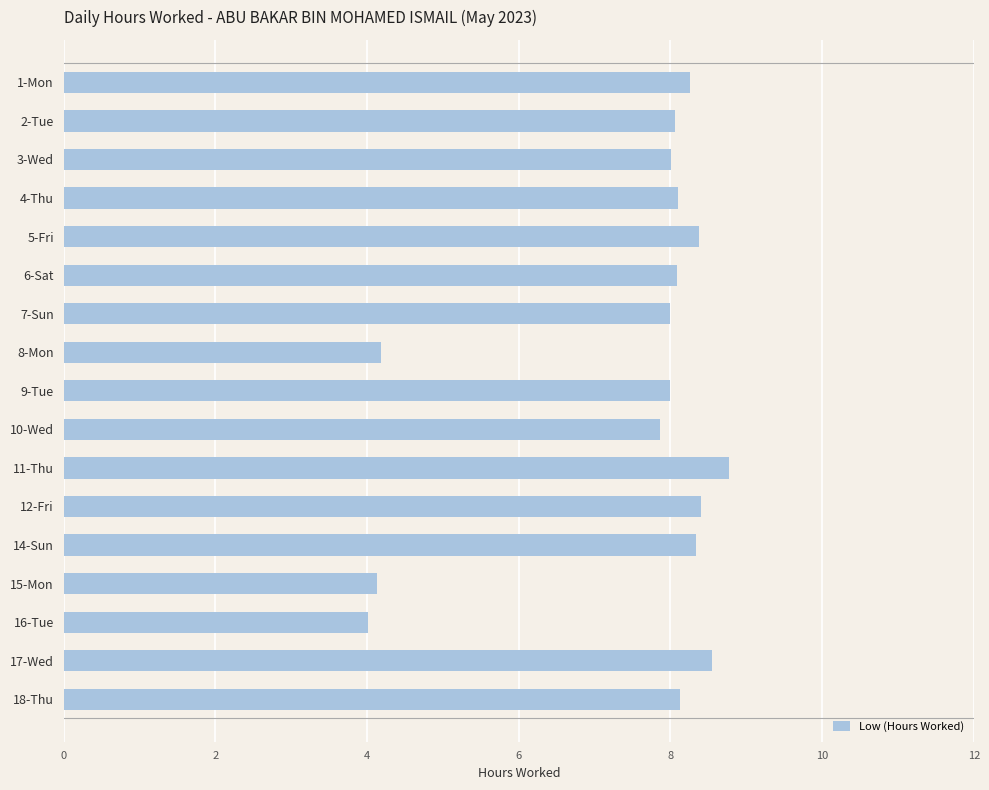

How many series are shown in this chart?

1